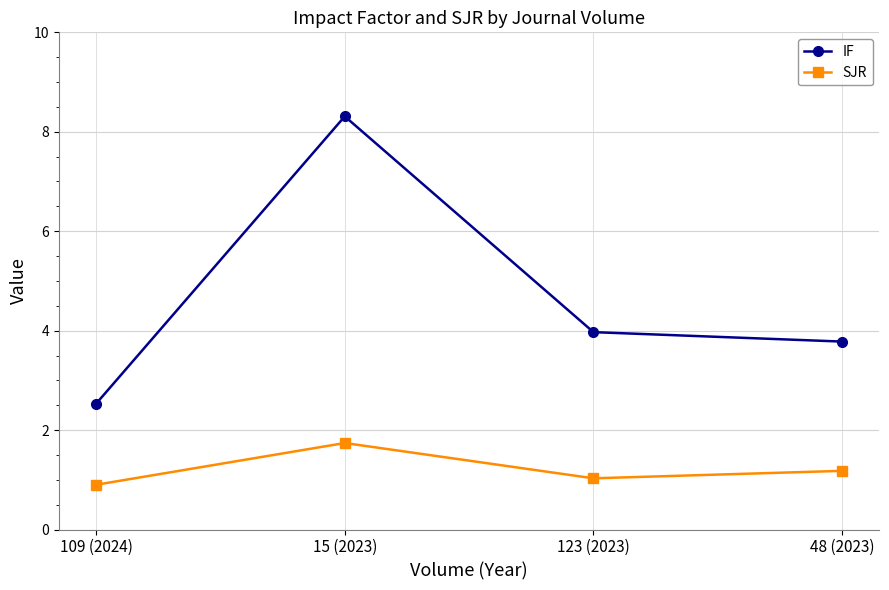

Where is IF nearest to the value 5?

123 (2023)